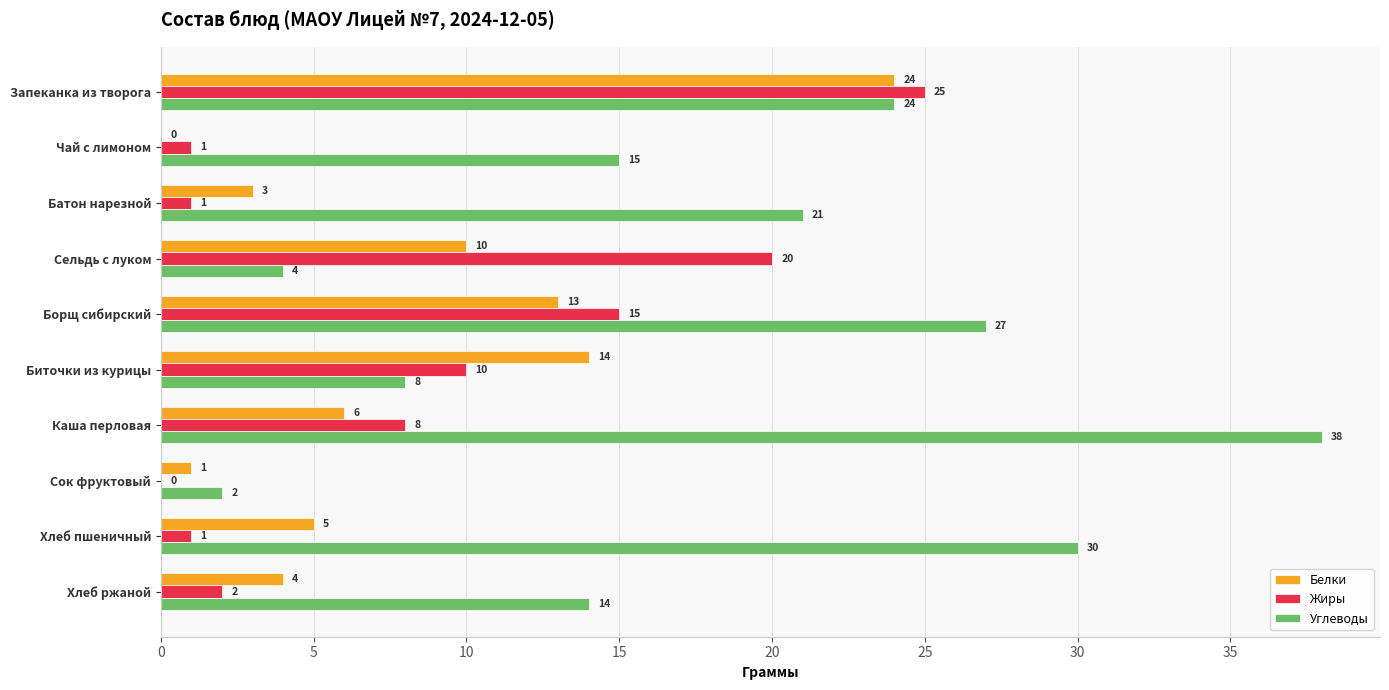

The value of Жиры at Каша перловая is 8. True or false?

True